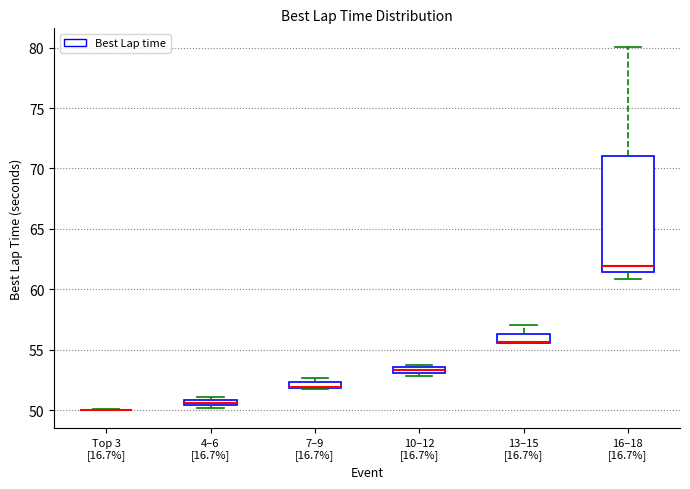

Which box is the tallest, from its lower edge to its upper edge?

16–18 [16.7%]